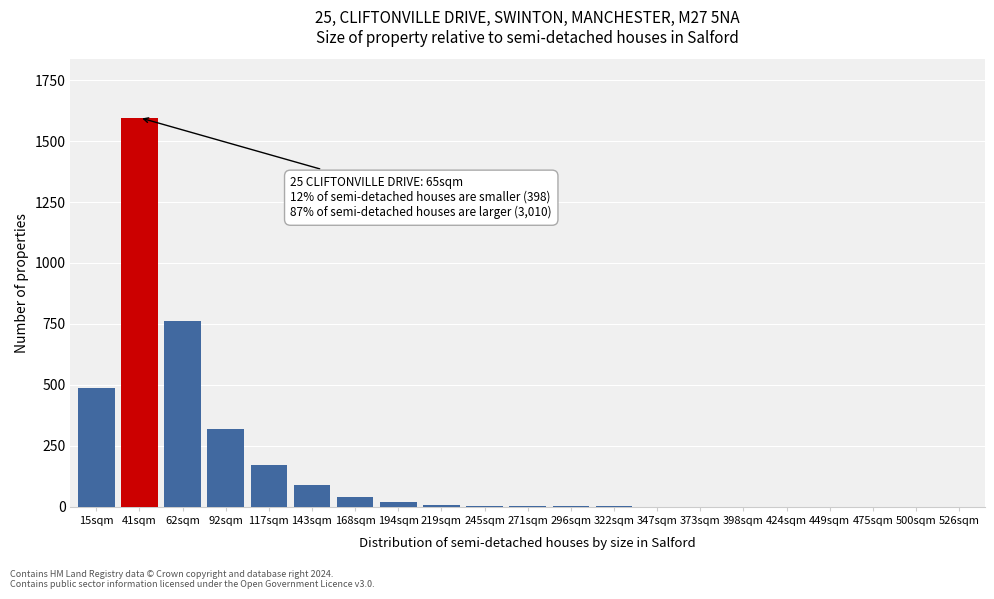

Which label corresponds to the largest value in the chart?

41sqm